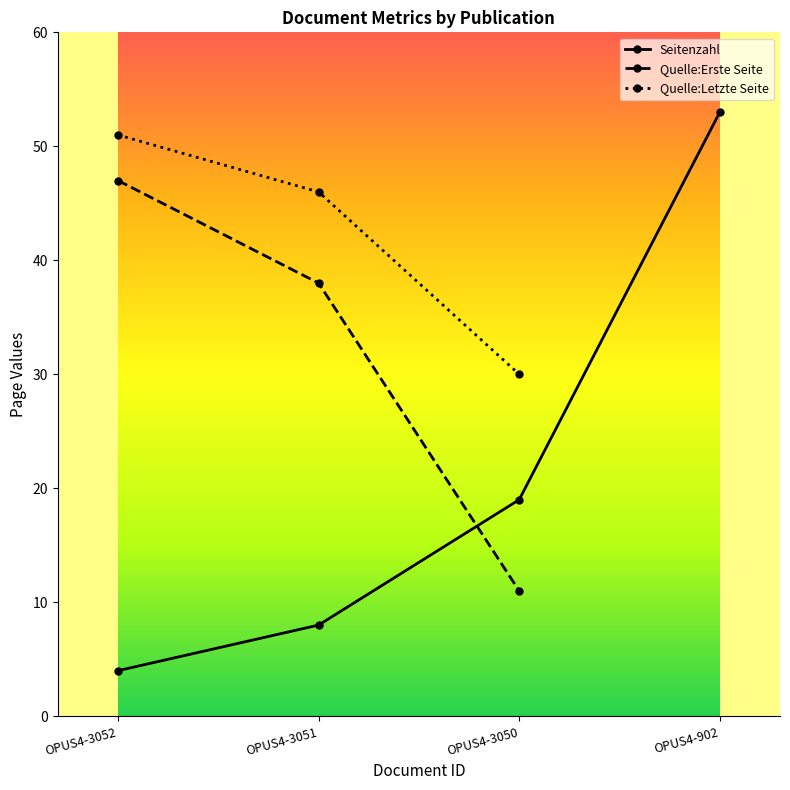

True or false: Quelle:Letzte Seite has more than 2 interior local peaks.

False